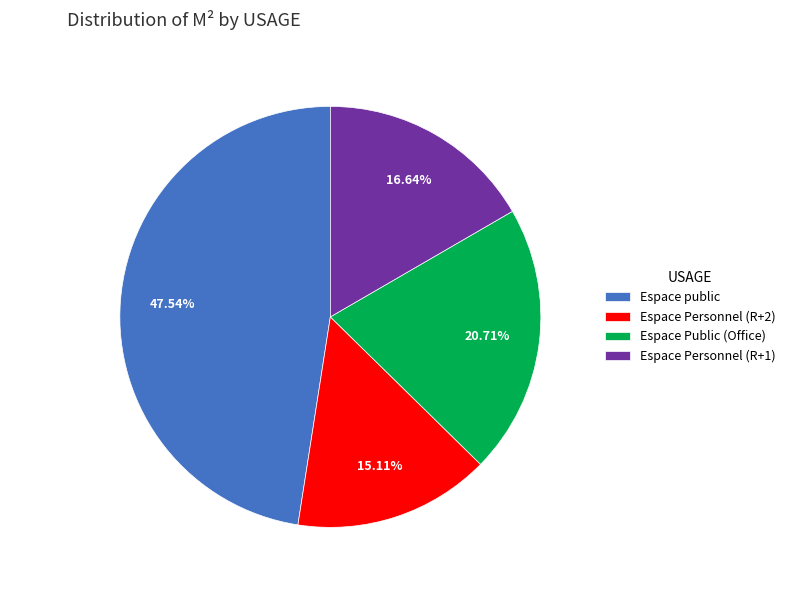

What percentage is the Espace Personnel (R+1) slice, to the nearest percent?

17%